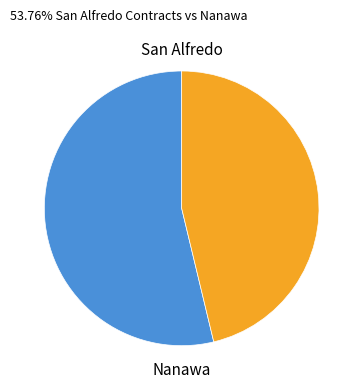

Is there a majority slice in this chart?

Yes